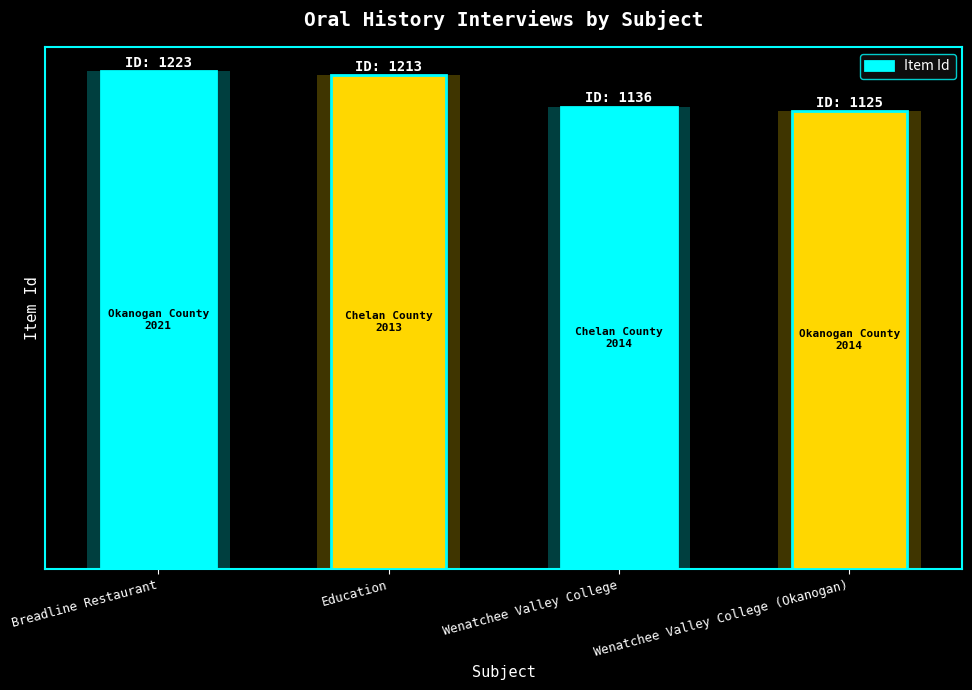

List the labels in order of value, smallest first.

Wenatchee Valley College (Okanogan), Wenatchee Valley College, Education, Breadline Restaurant